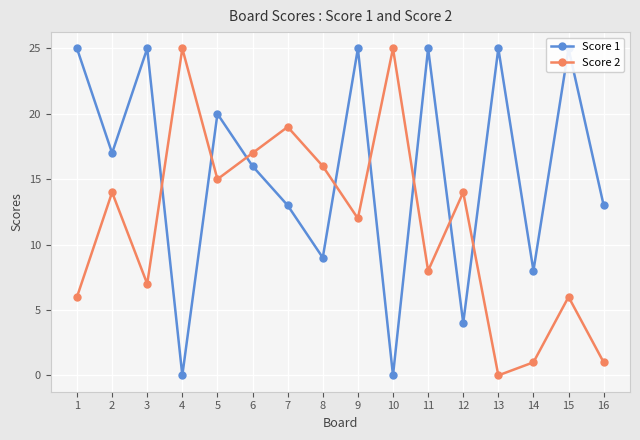

At 12, list the series in order from smallest to largest.

Score 1, Score 2